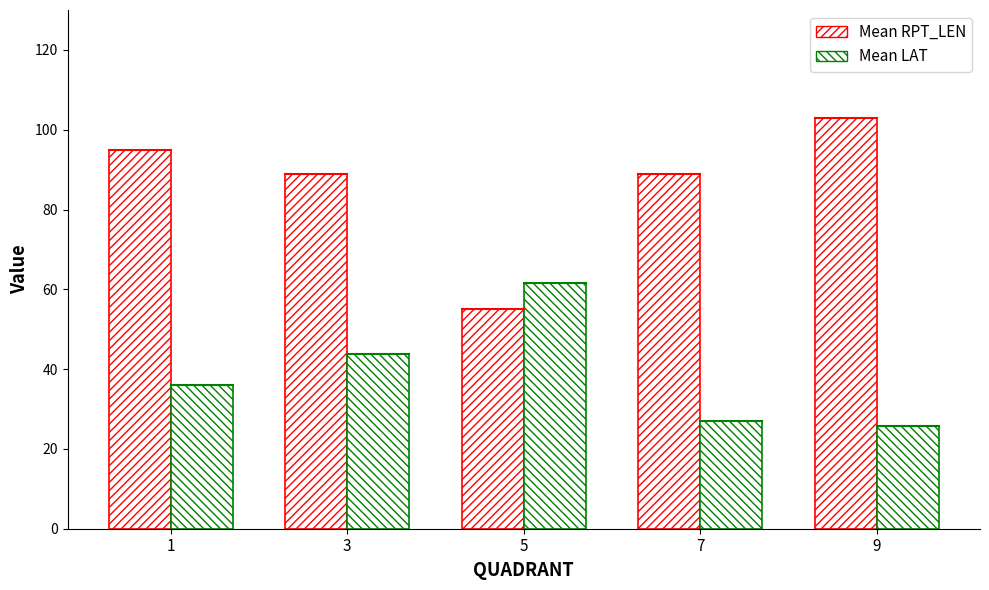

What is the sum of the Mean RPT_LEN values at 1 and 7?

184.0